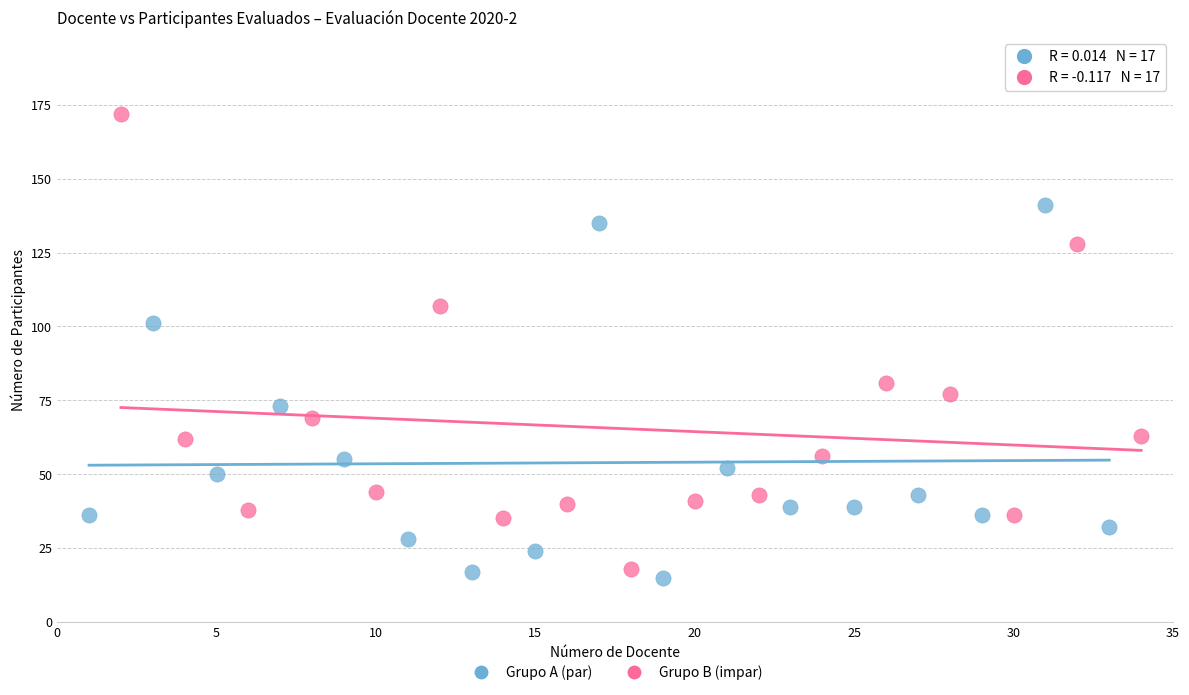

Which series reaches the maximum Y coordinate?

Grupo B (impar)